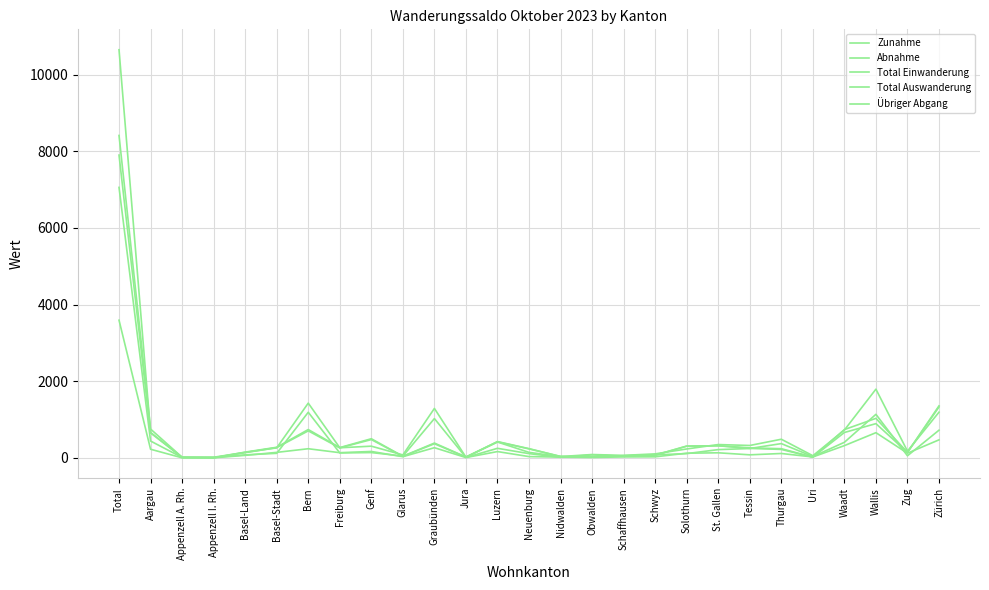

What is the smallest value displayed?

1